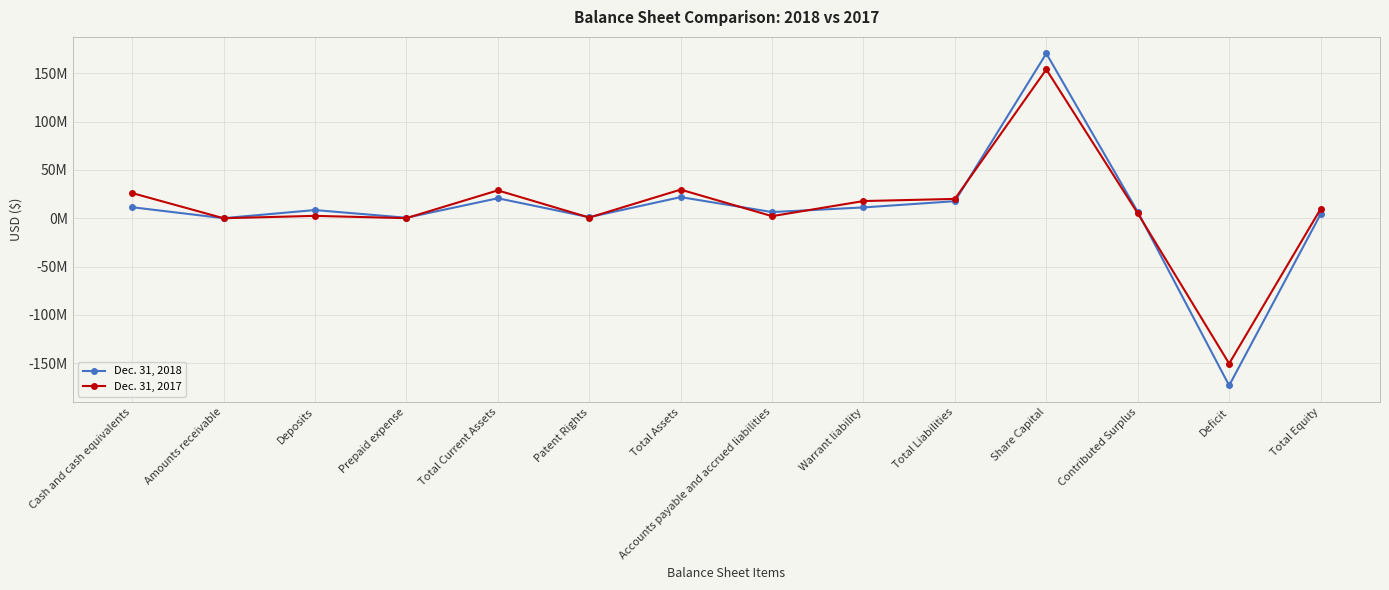

What are all the series names shown in the legend?

Dec. 31, 2018, Dec. 31, 2017